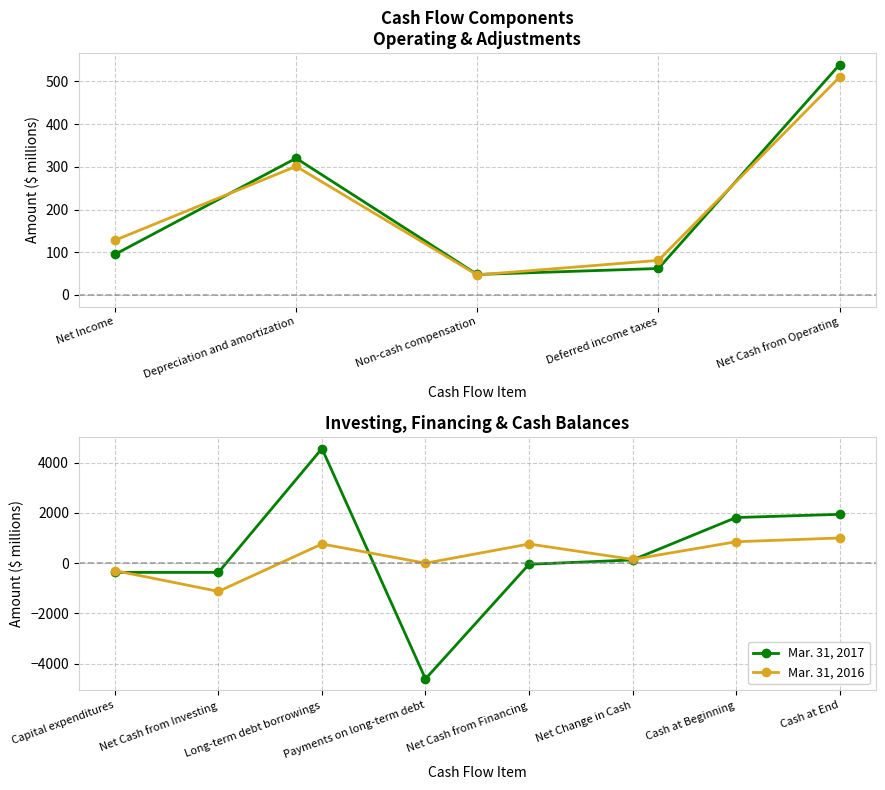

How many times do Mar. 31, 2017 and Mar. 31, 2016 cross each other?

3